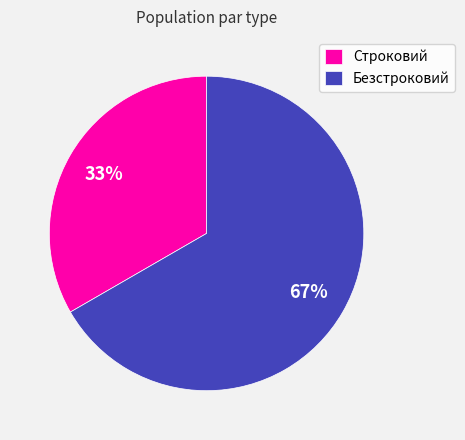

Count the number of slices in the pie.

2